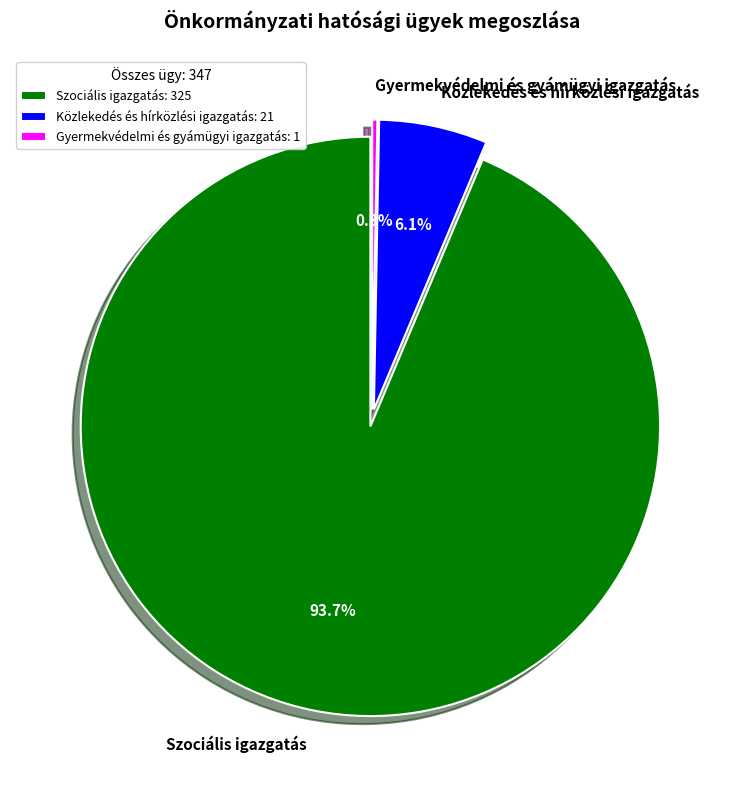

Combined, do Szociális igazgatás and Gyermekvédelmi és gyámügyi igazgatás account for over 50%?

Yes